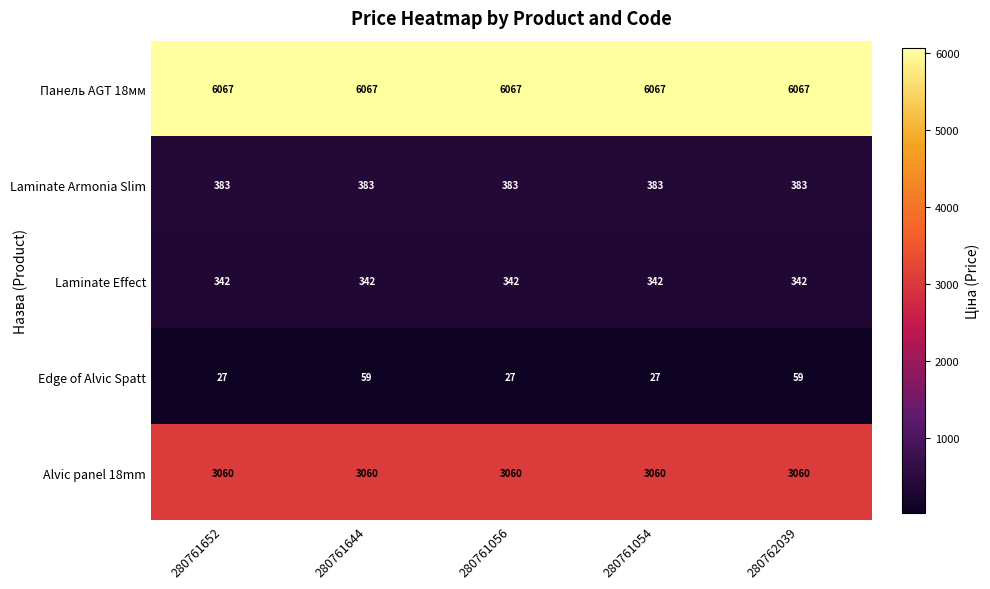

What value does the Alvic panel 18mm series have at 280762039?

3060